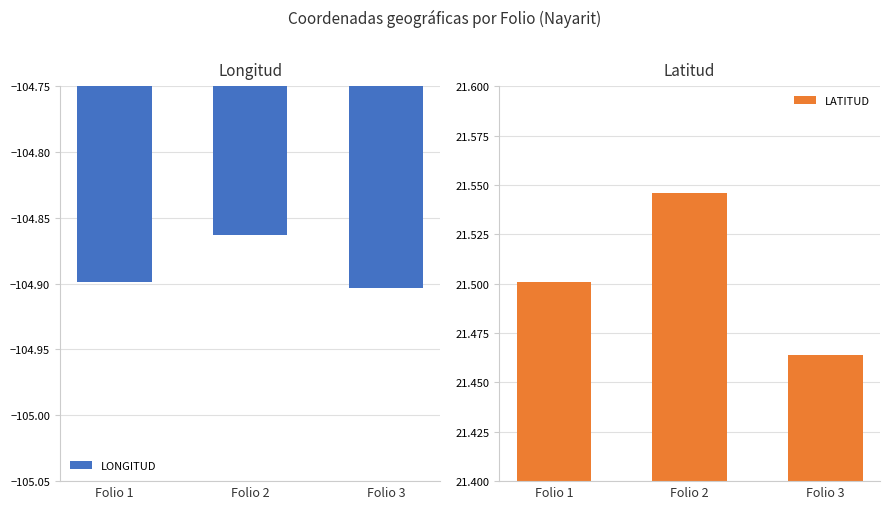

What is the sum of the LATITUD values at Folio 1 and Folio 3?

43.0